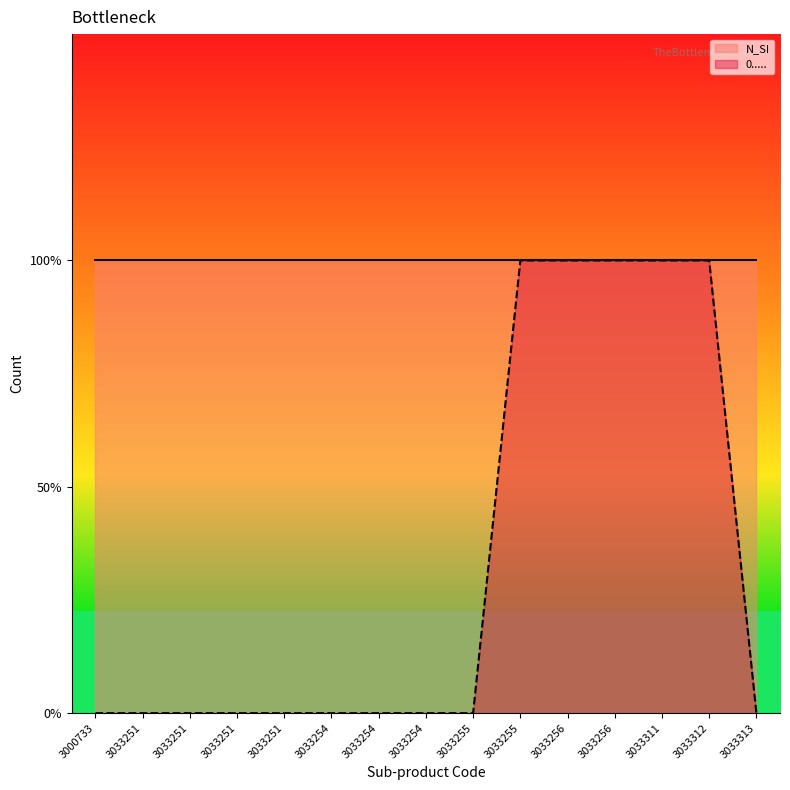

What is the difference between the values at 3033251 and 3033311?

1